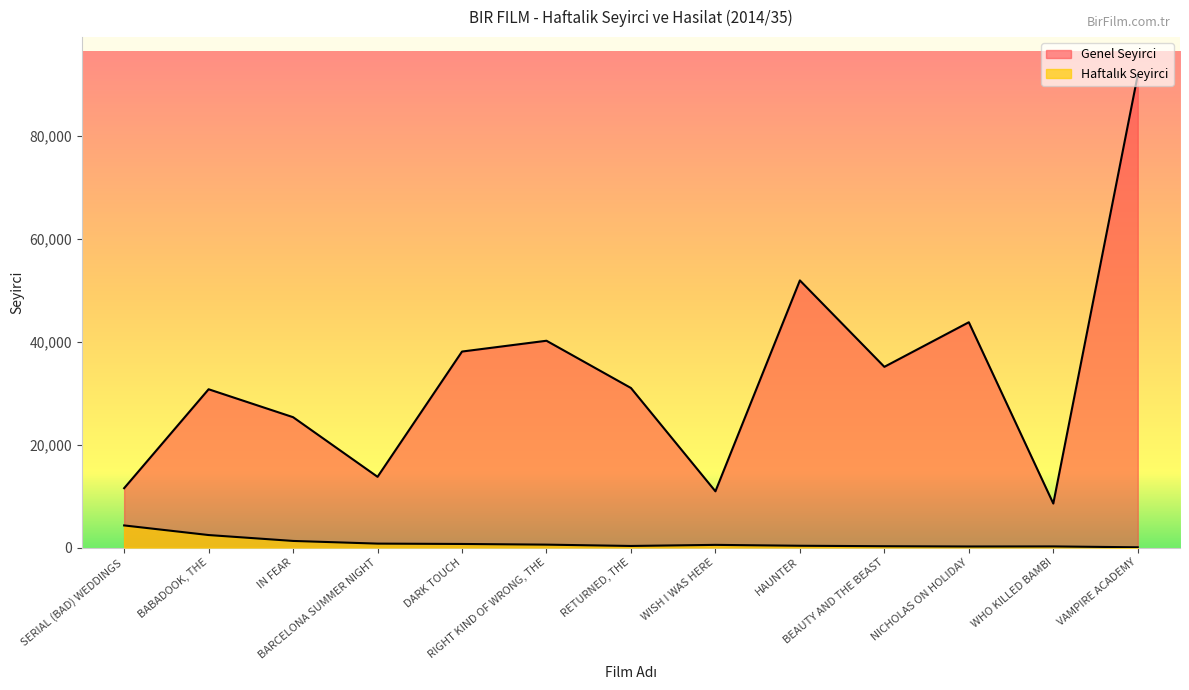

How many lines are shown in the chart?

2